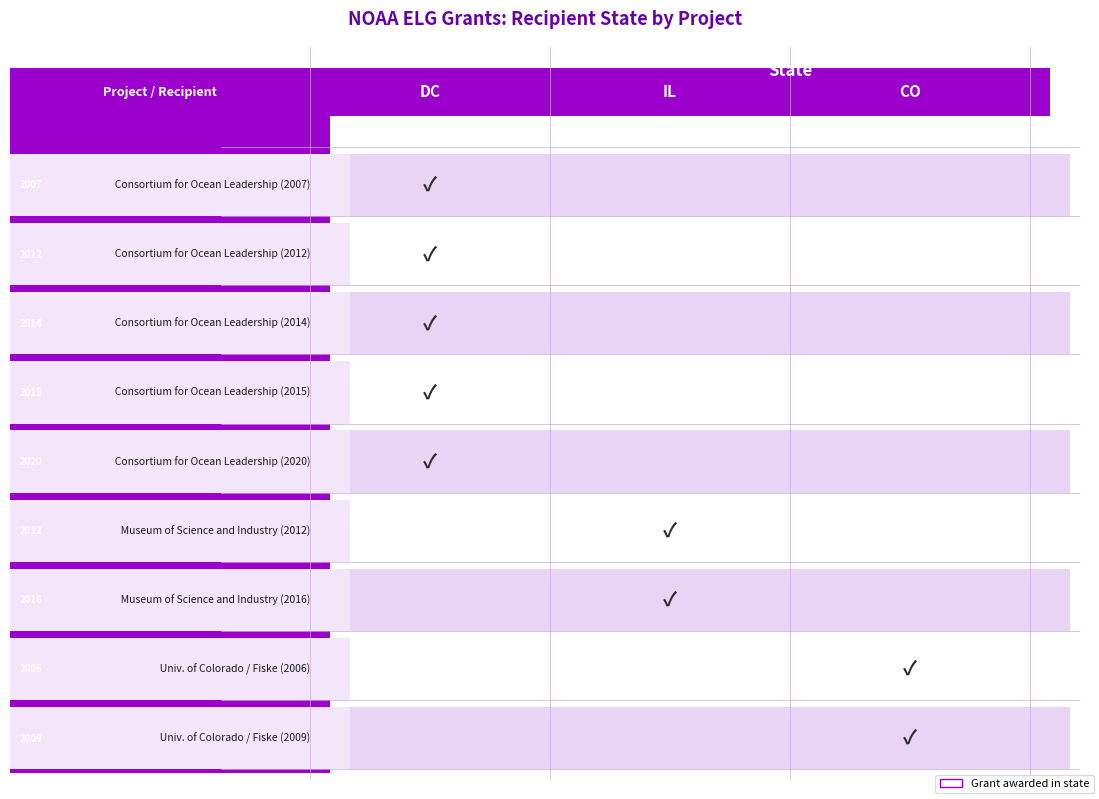

How many data points does each series have?

9